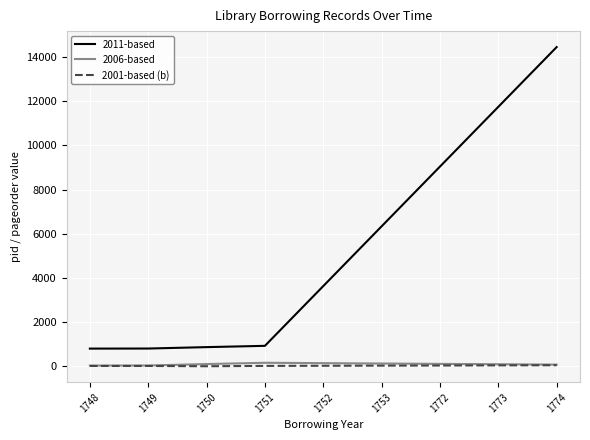

What is the highest value of the 2011-based series?

14456